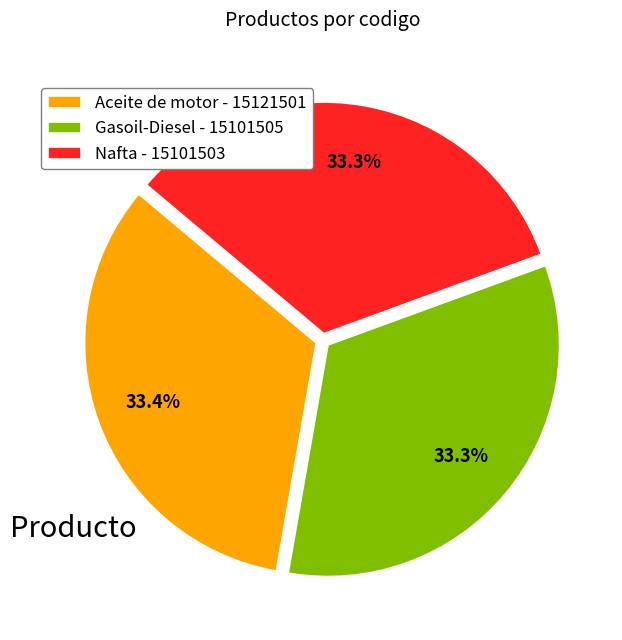

Do Nafta and Gasoil-Diesel together represent more than half of the pie?

Yes